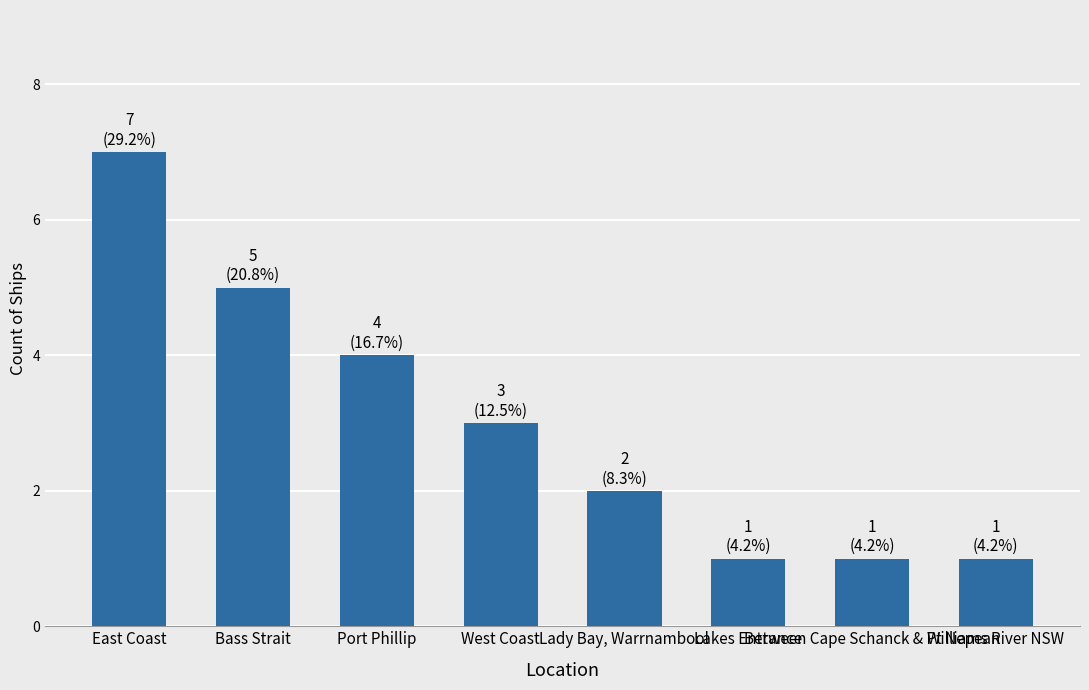

What is the difference between the maximum and second lowest values?

6